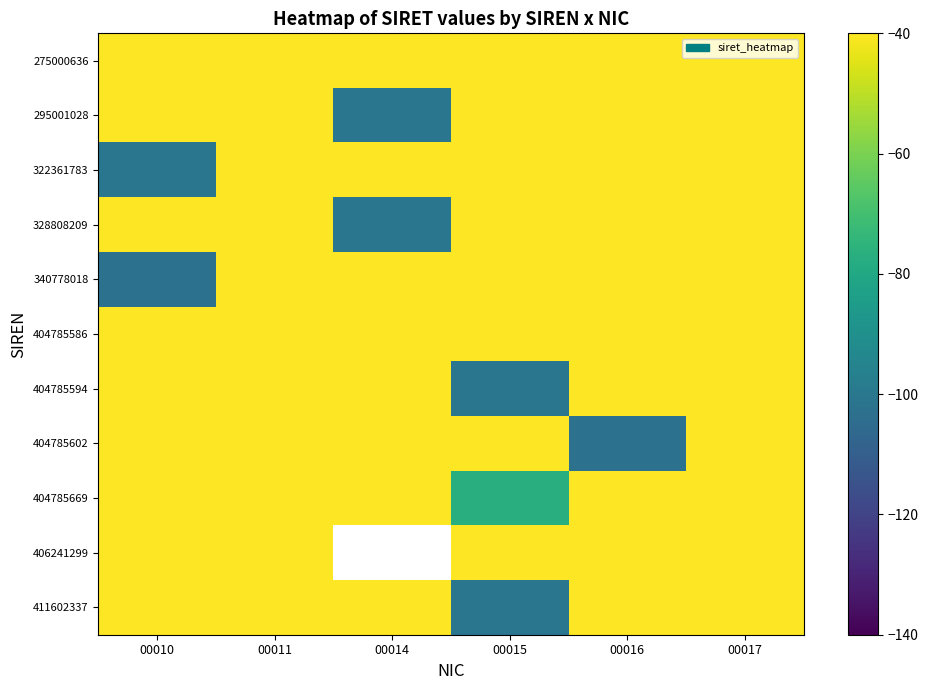

Rank the series at 00016 from lowest to highest value.

404785602, 275000636, 295001028, 322361783, 328808209, 340778018, 404785586, 404785594, 404785669, 406241299, 411602337